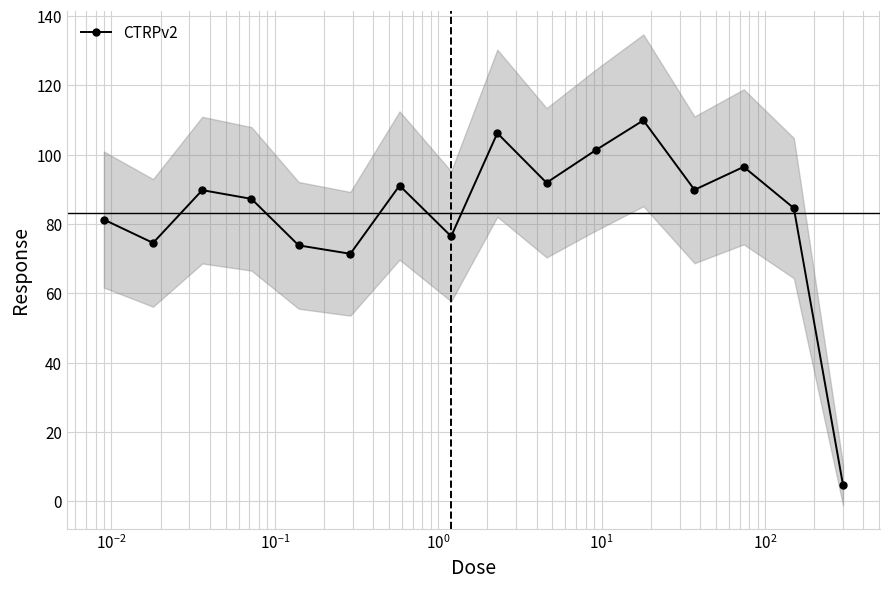

In CTRPv2, how many points are higher than both neighbors (excluding endpoints)?

5